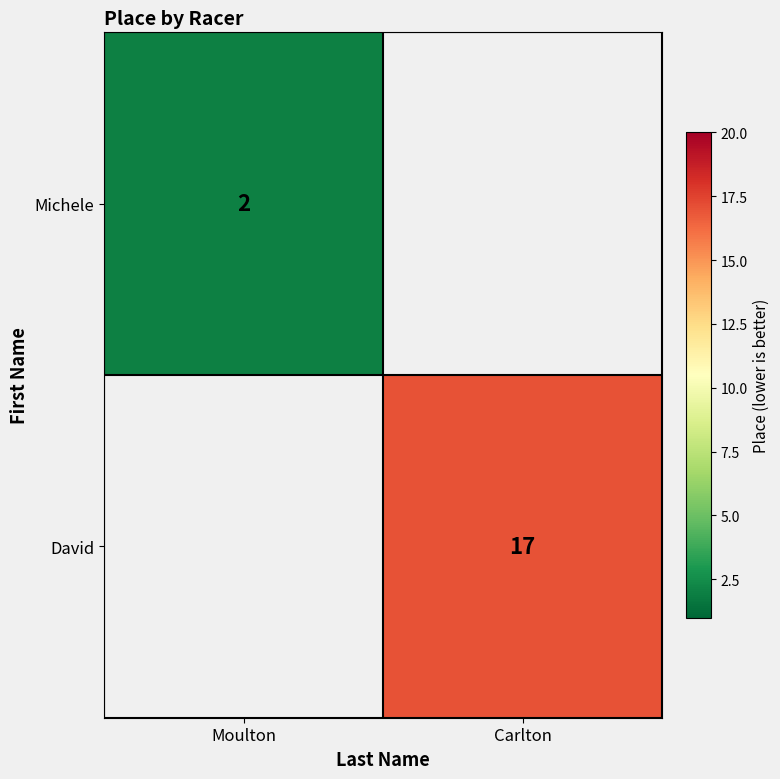

Is the value of David at Carlton greater than the value of Michele at Moulton?

Yes